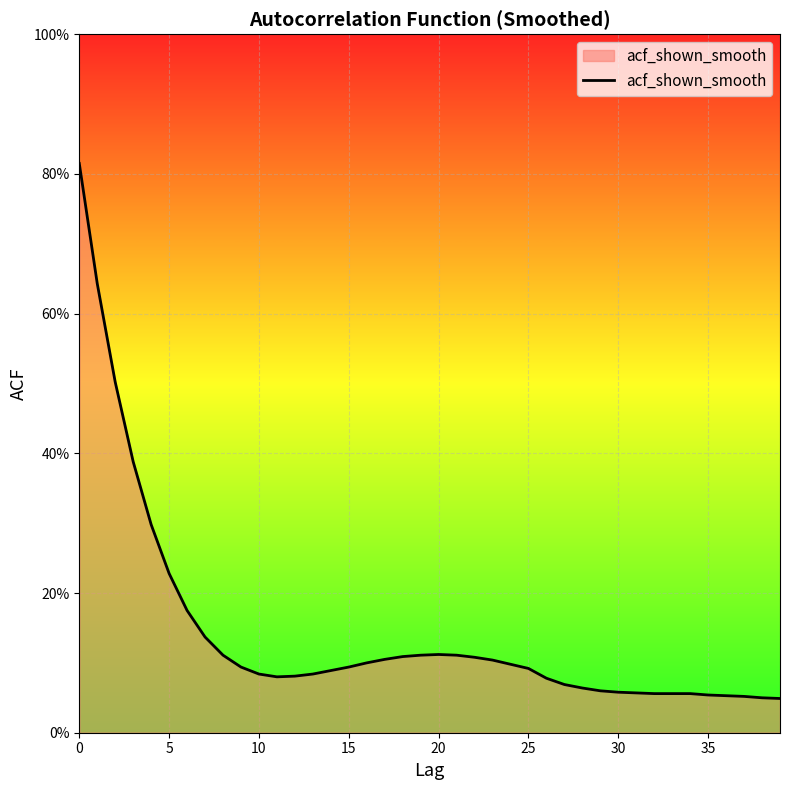

Does the chart have visible grid lines?

Yes